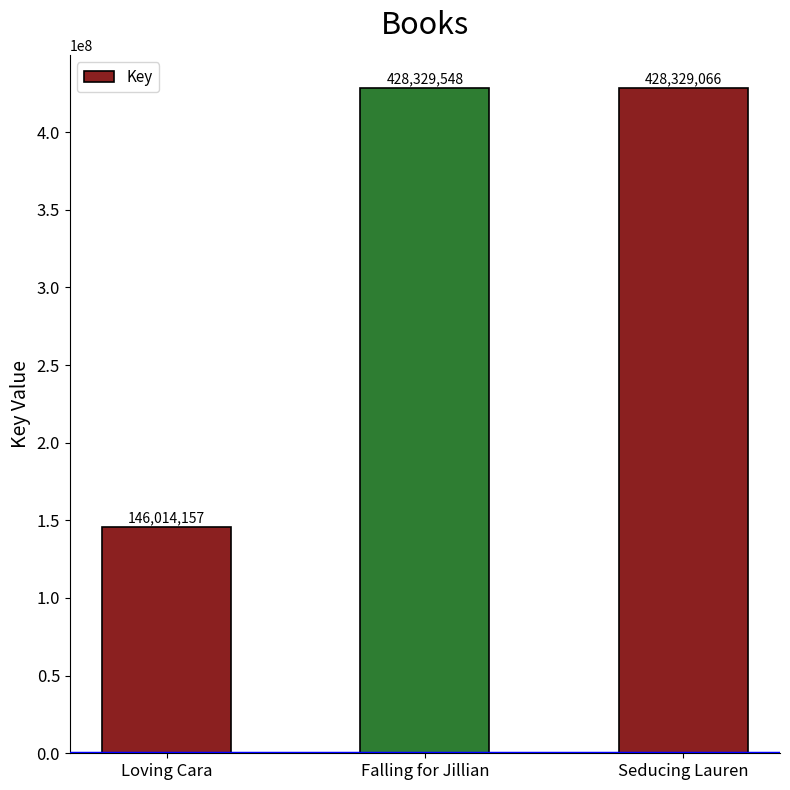

Between Loving Cara and Seducing Lauren, which is larger?

Seducing Lauren